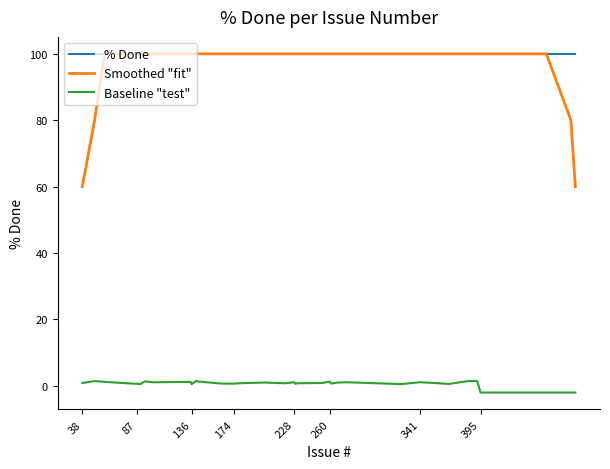

What is the highest value of the % Done series?

100.0